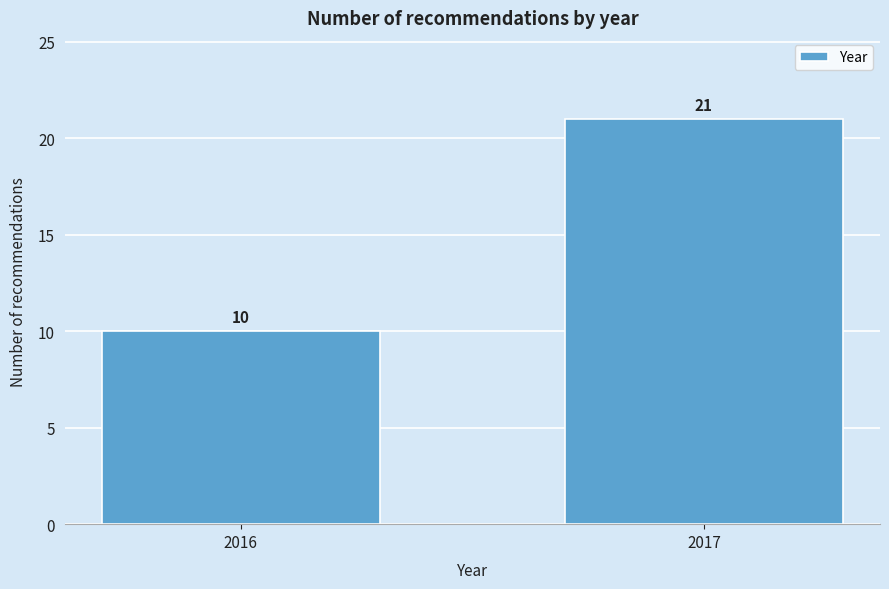

Reading right to left, list all the values displayed in this chart.

21	10